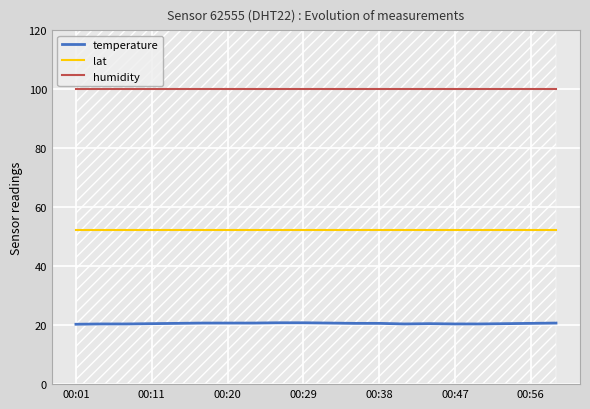

What is the spread (max minus min) of values at 7?

79.2